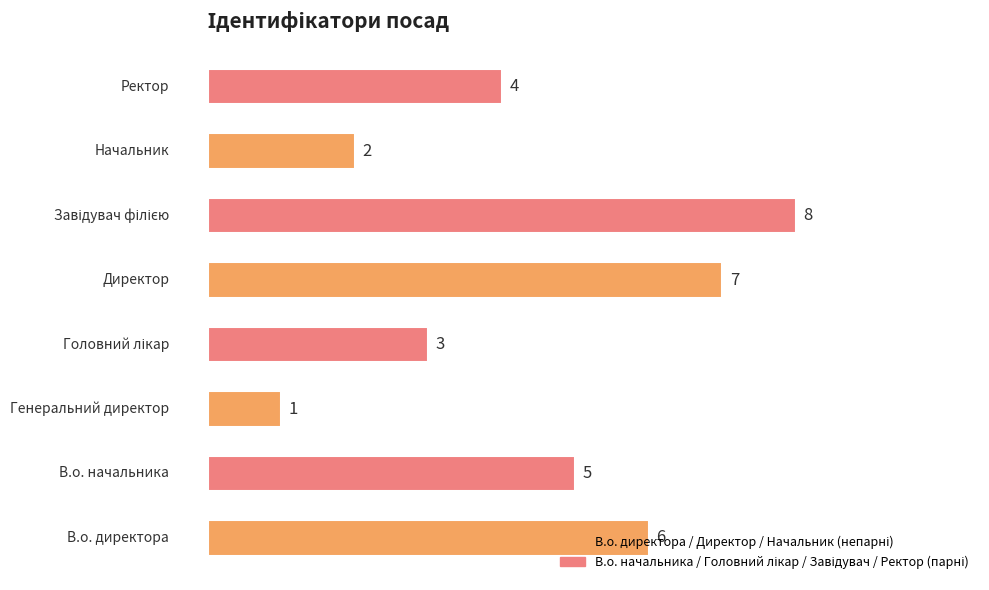

What is the difference between the maximum and second lowest values?

6